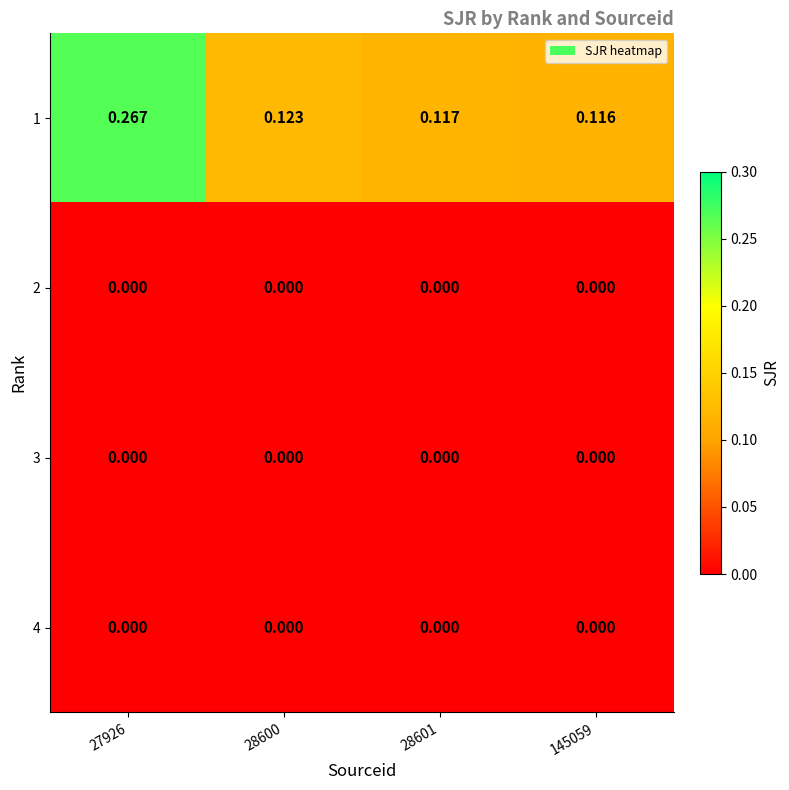

Is the value of 2 at 27926 greater than the value of 1 at 28601?

No